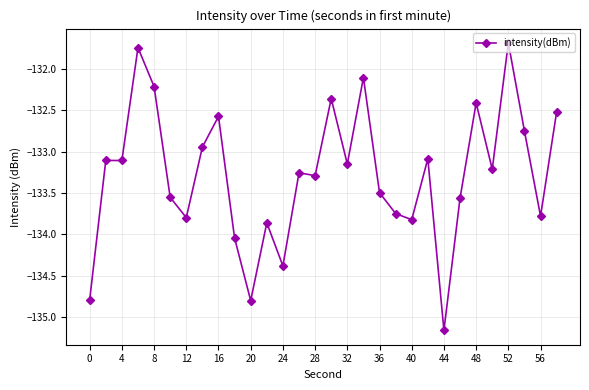

What is the sum of all values?

-3998.3